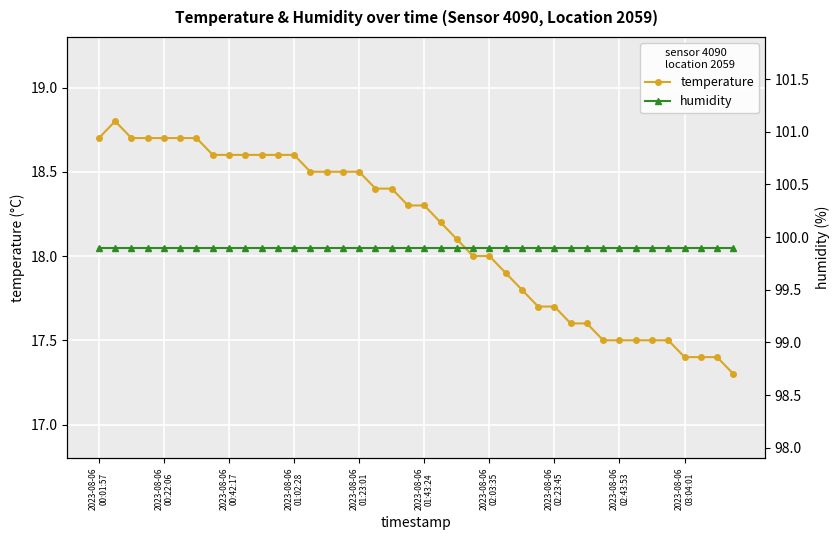

True or false: temperature and humidity cross at least once.

False